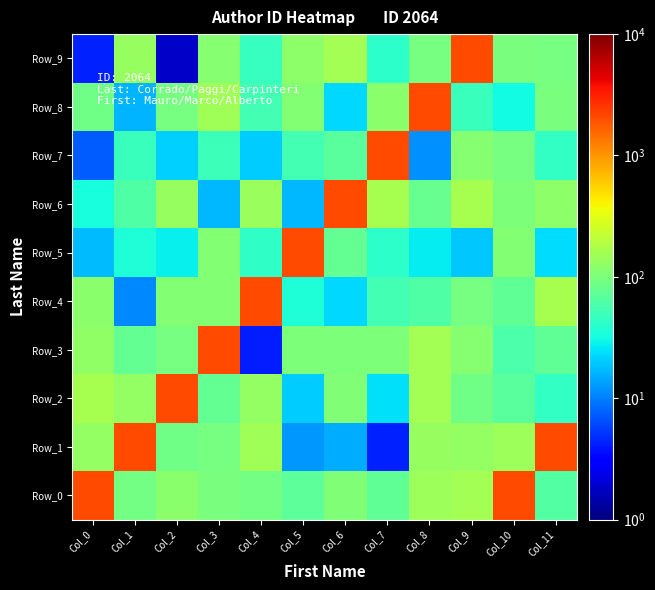

What is the greatest value displayed?

2064.0